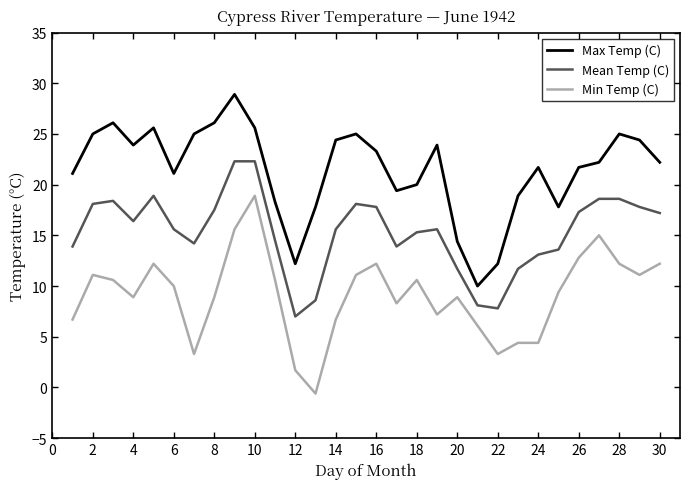

Rank the series by their maximum value, from highest to lowest.

Max Temp (C), Mean Temp (C), Min Temp (C)